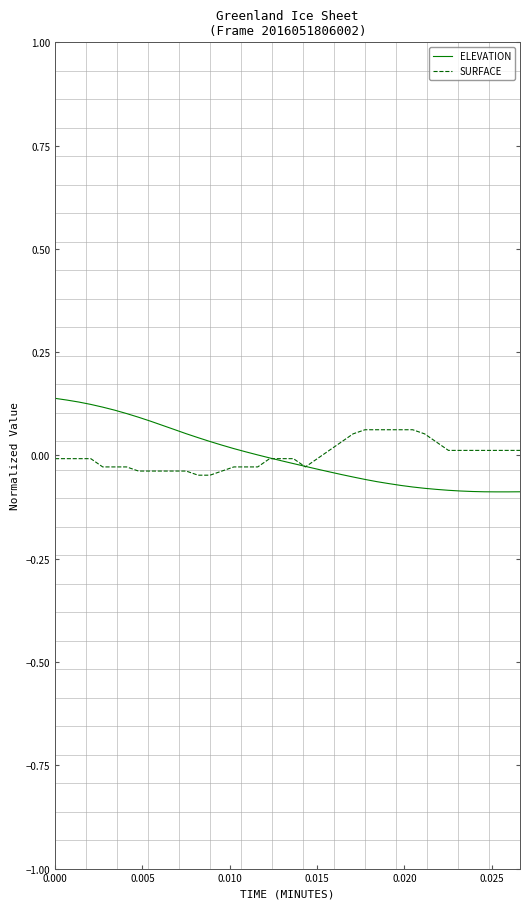

How many values in SURFACE are above zero?

17